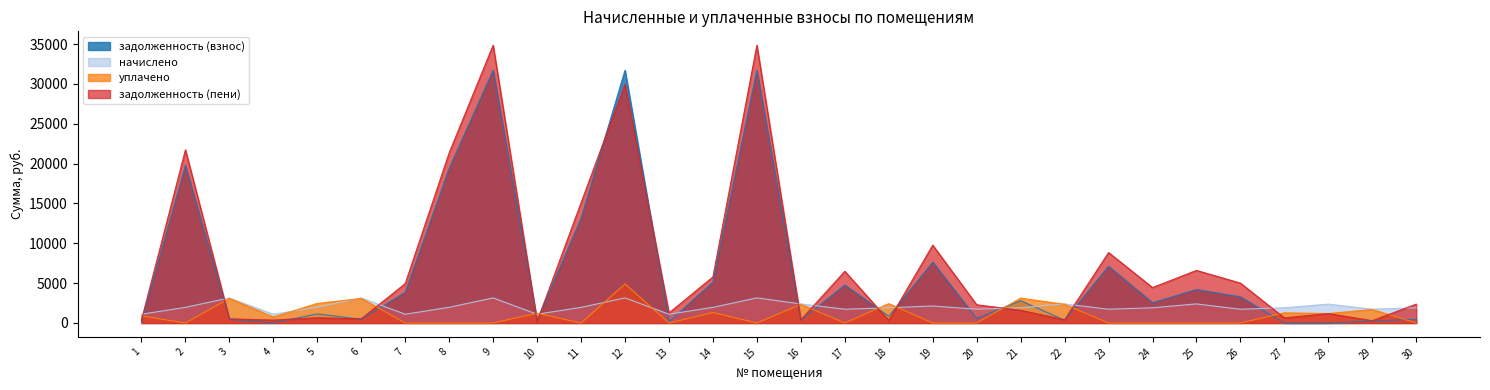

True or false: задолженность (пени) has a value of 254.9 at 10.

False